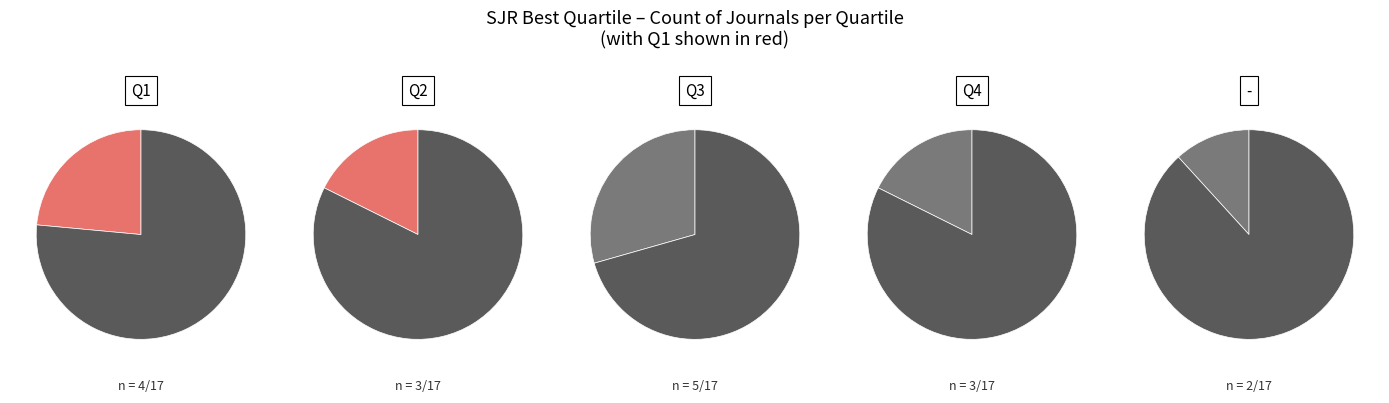

True or false: Q2 accounts for 32% of the total.

False